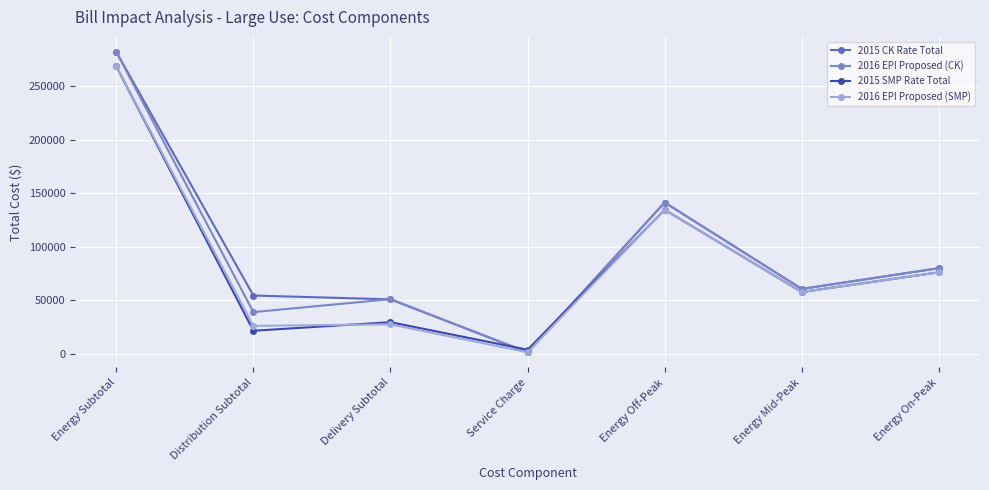

Reading left to right, list all the values displayed in this chart.

2015 CK Rate Total: 282308.3	54550.7	50954.1	1385.4	141513.5	60696.0	80098.8
2016 EPI Proposed (CK): 282308.3	39037.6	51136.7	1484.4	141513.5	60696.0	80098.8
2015 SMP Rate Total: 268742.3	21592.3	29611.7	3845.4	134713.2	57779.3	76249.8
2016 EPI Proposed (SMP): 268742.3	26199.6	27575.0	1484.4	134713.2	57779.3	76249.8